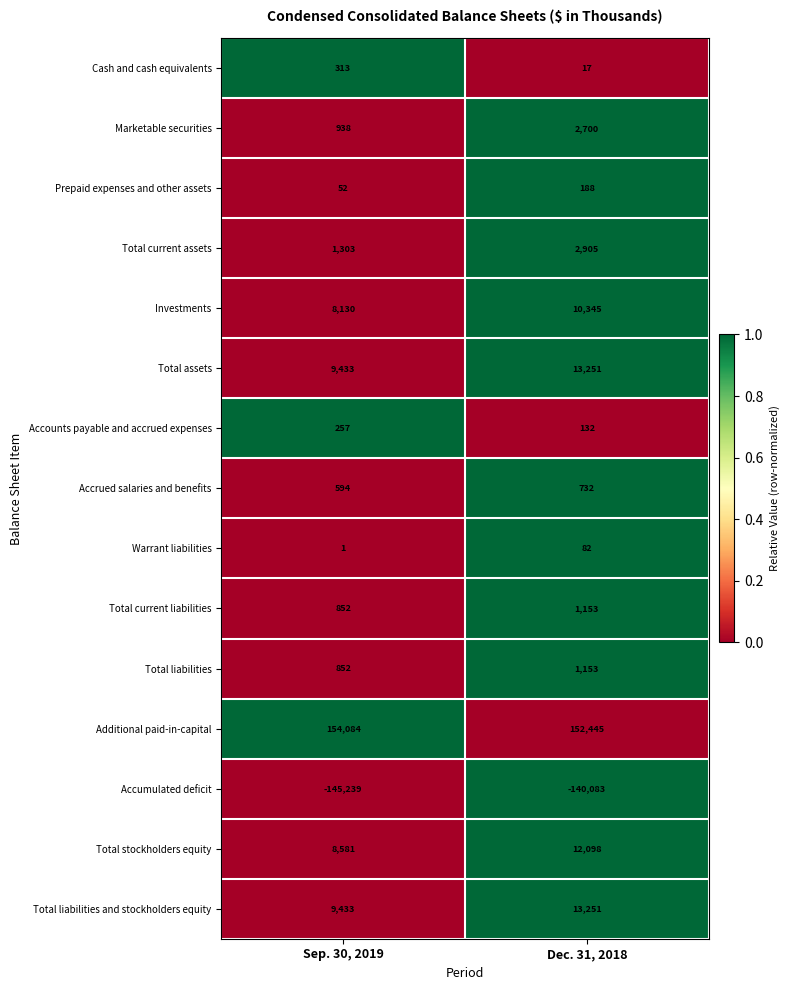

What is the highest value of the Marketable securities series?

2700